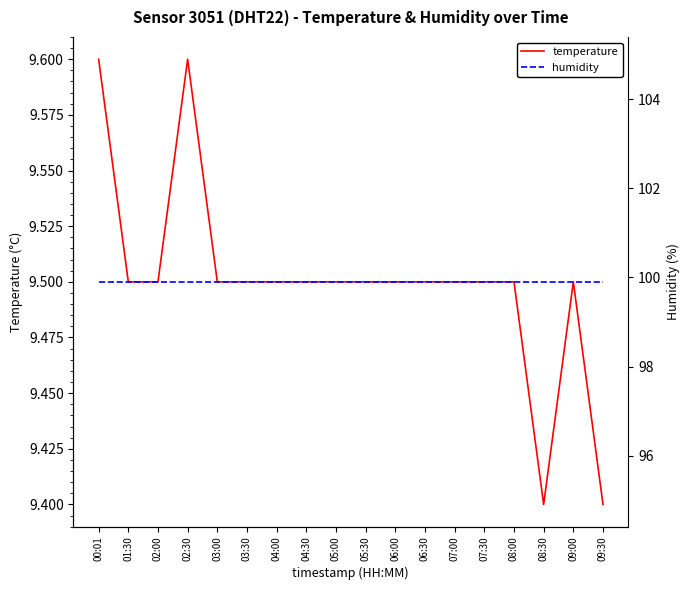

What is the sum of the temperature values at 09:00 and 02:30?

19.1